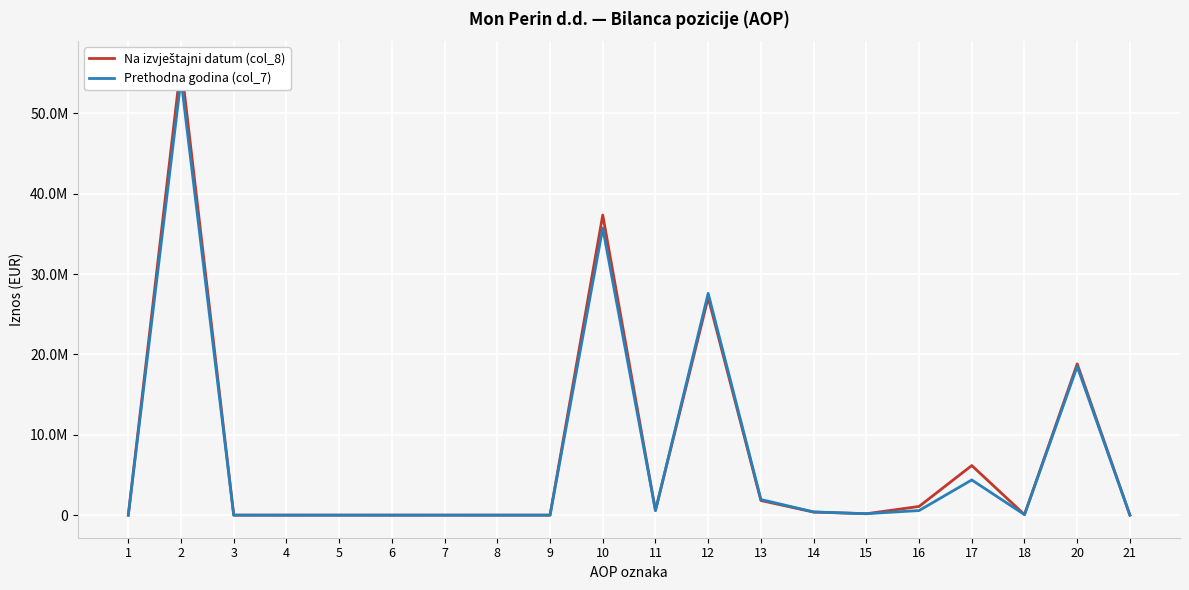

Between which two adjacent categories do Prethodna godina (col_7) and Na izvještajni datum (col_8) first intersect?

2 and 3